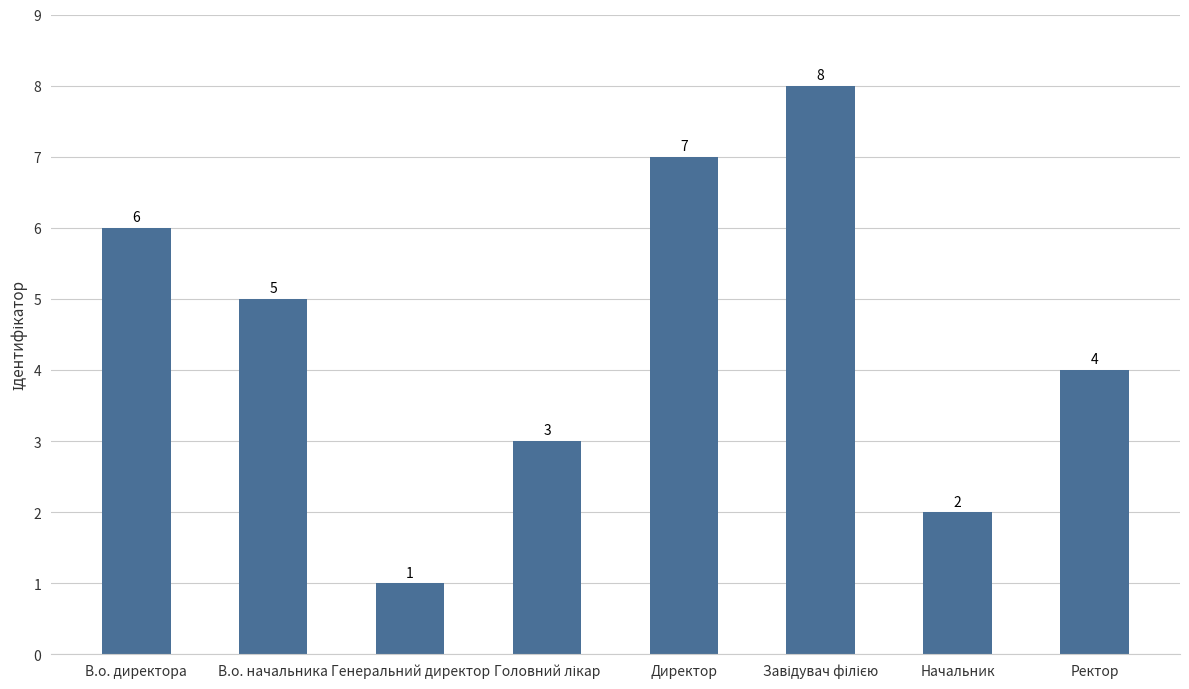

How many data points are less than 5?

4